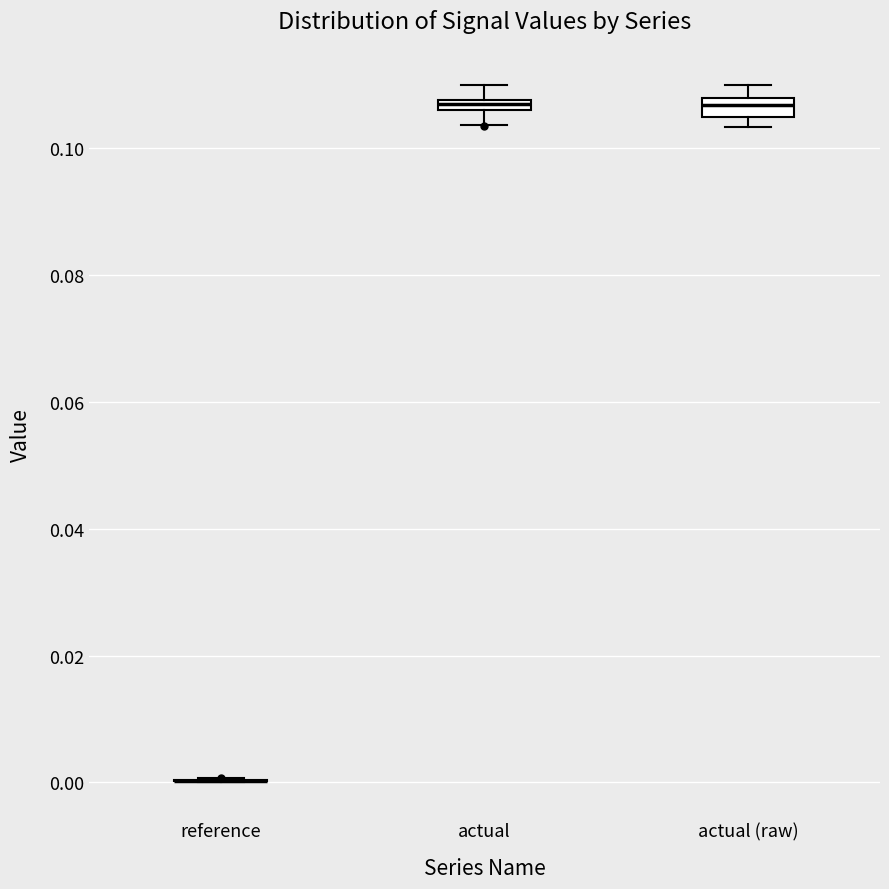

Where does the median line of the box for actual (raw) sit on the y-axis? The values are not printed on the chart, so give them approximately, as read against the axis.

0.106